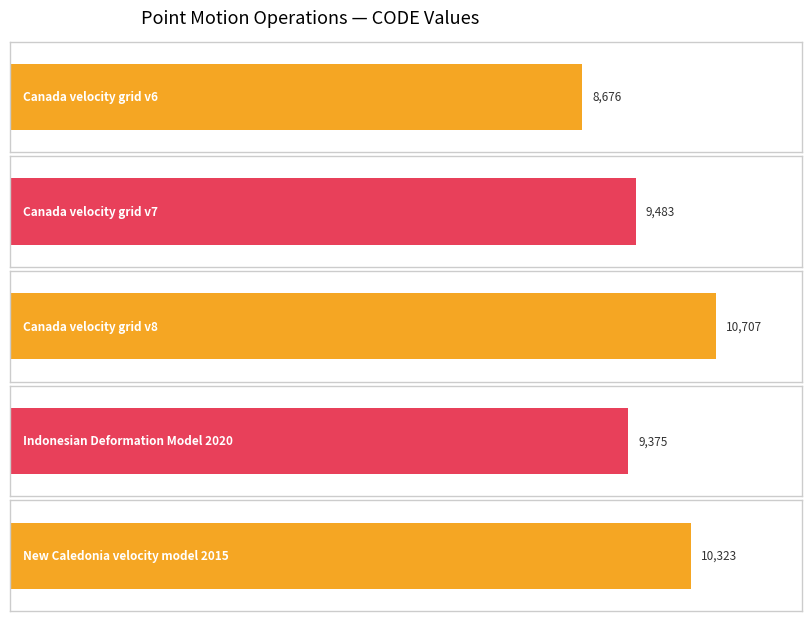

How many data points does each series have?

5